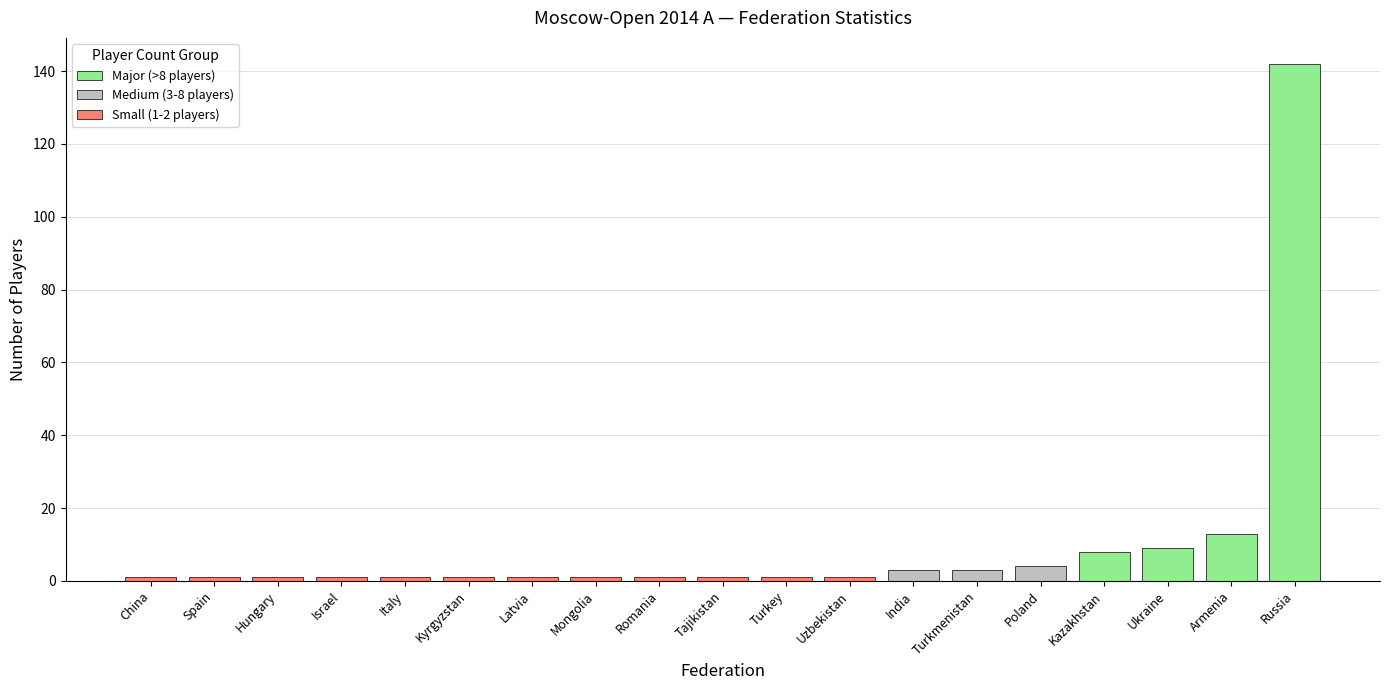

The chart shows a value of 1 at Hungary. True or false?

True